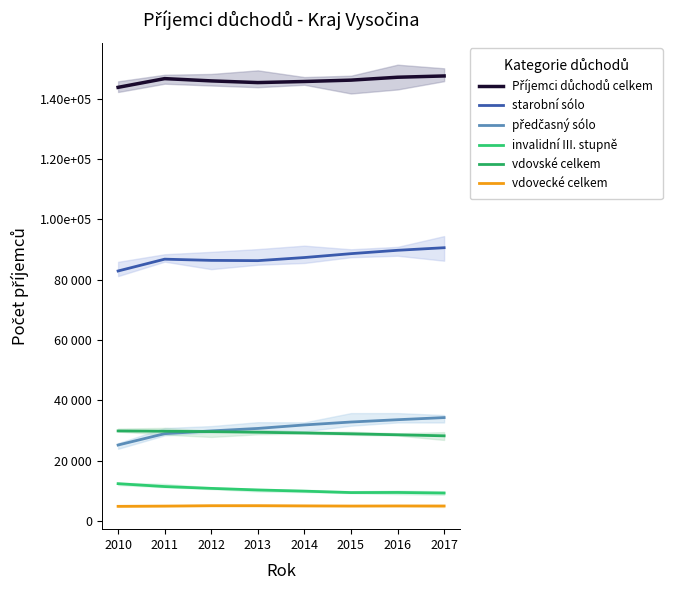

At 2012, list the series in order from largest to smallest.

Příjemci důchodů celkem, starobní sólo, předčasný sólo, vdovské celkem, invalidní III. stupně, vdovecké celkem